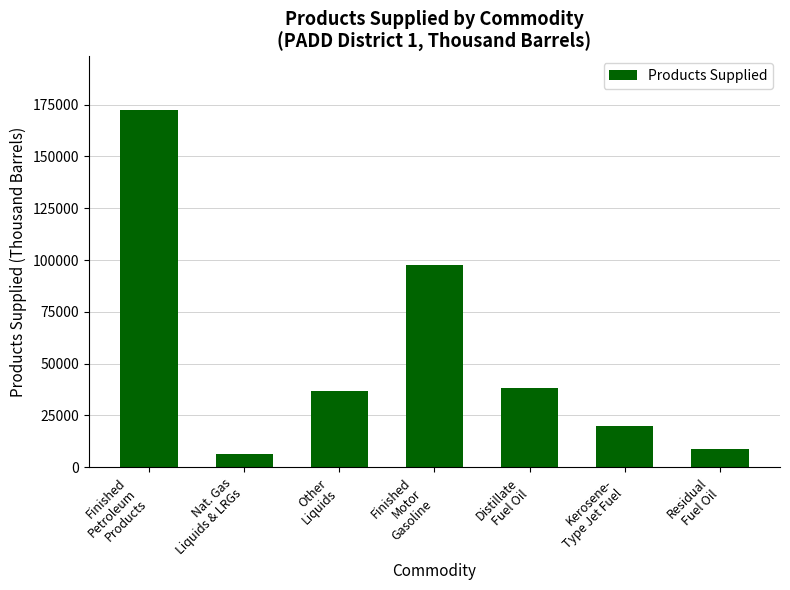

What is the change in value from Nat. Gas
Liquids & LRGs to Finished
Motor
Gasoline?

+91172